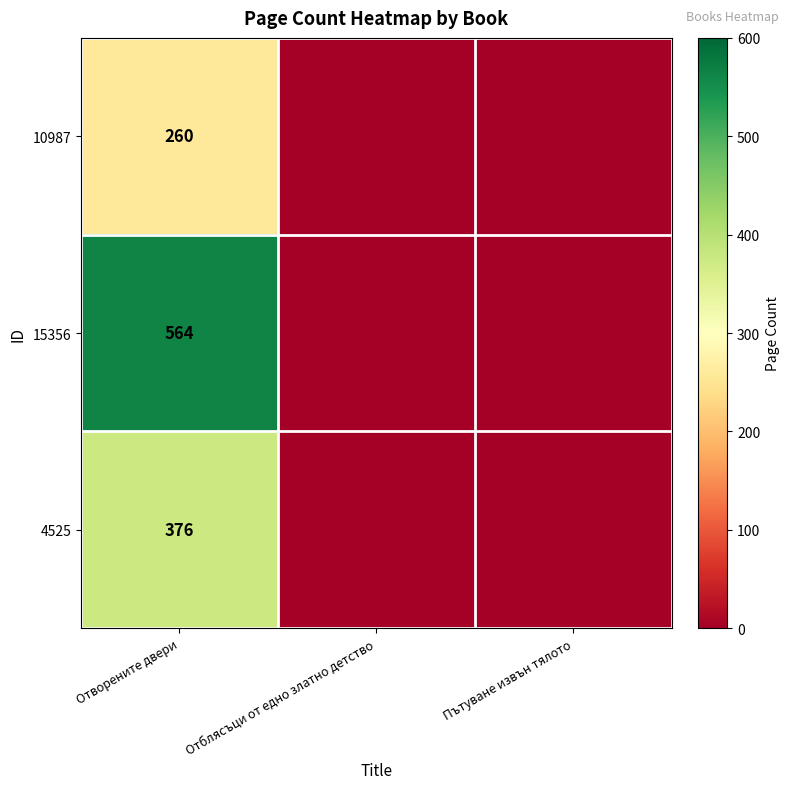

What is the maximum value shown in the chart?

564